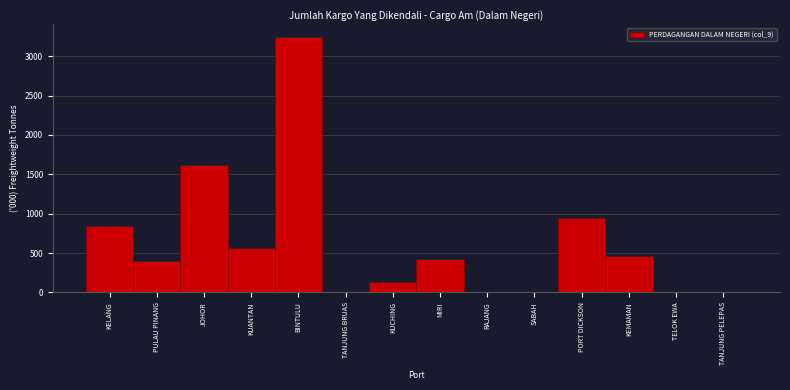

What is the sum of all values?

8645.8